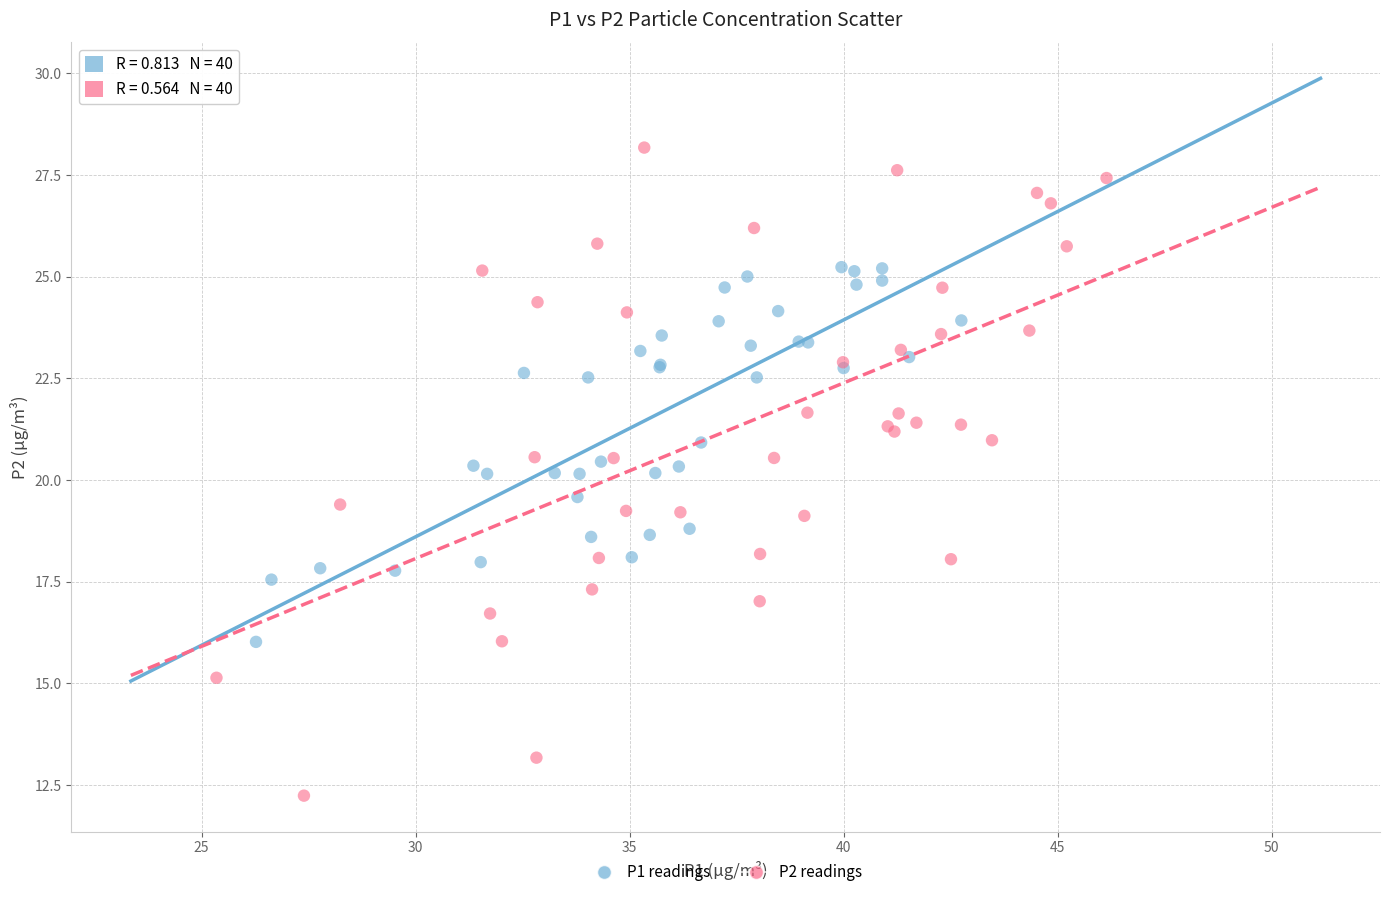

Which series has the widest spread of Y values?

P2 readings